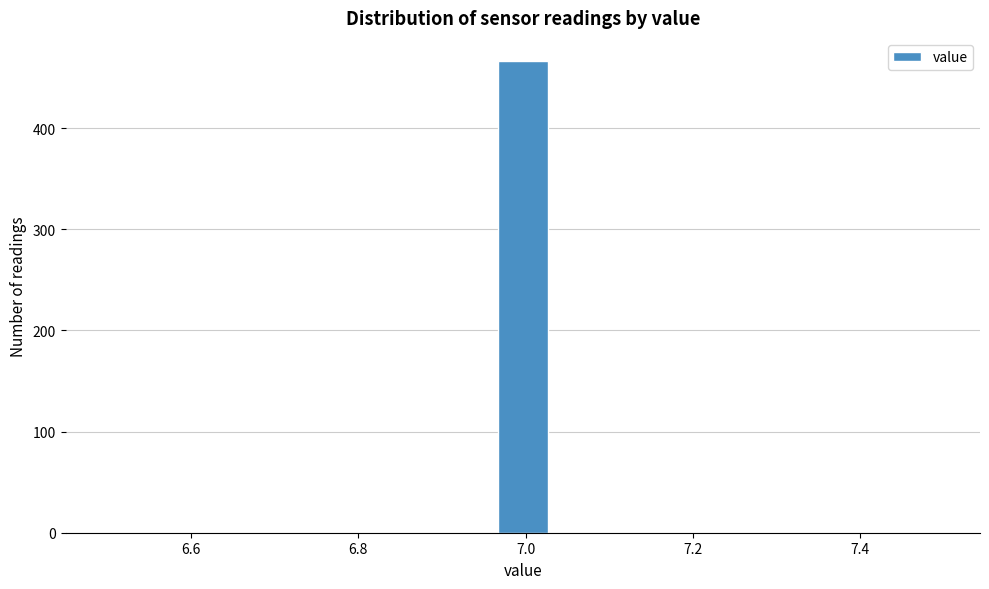

Read against the x-axis, roughly where is the centre of the tallest bar?

7.00